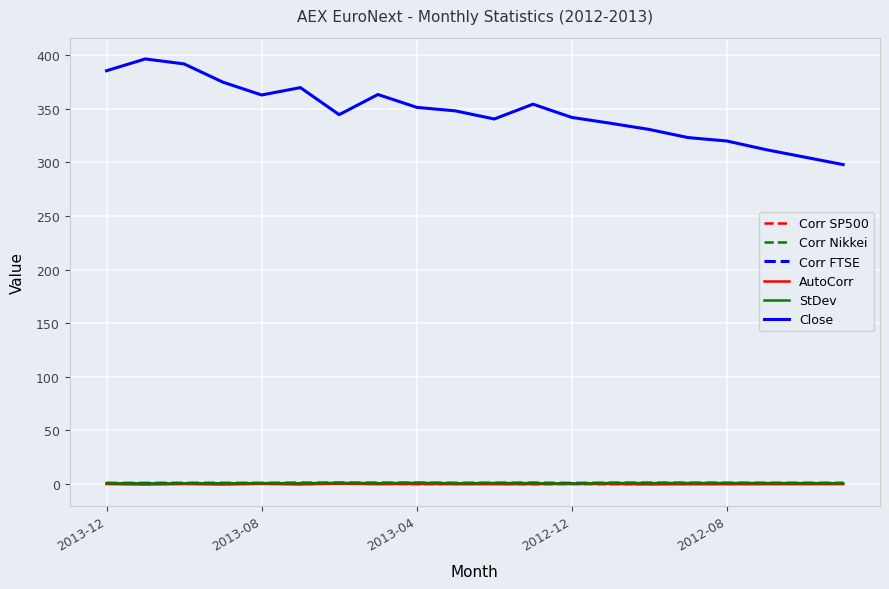

What are all the series names shown in the legend?

Corr SP500, Corr Nikkei, Corr FTSE, AutoCorr, StDev, Close